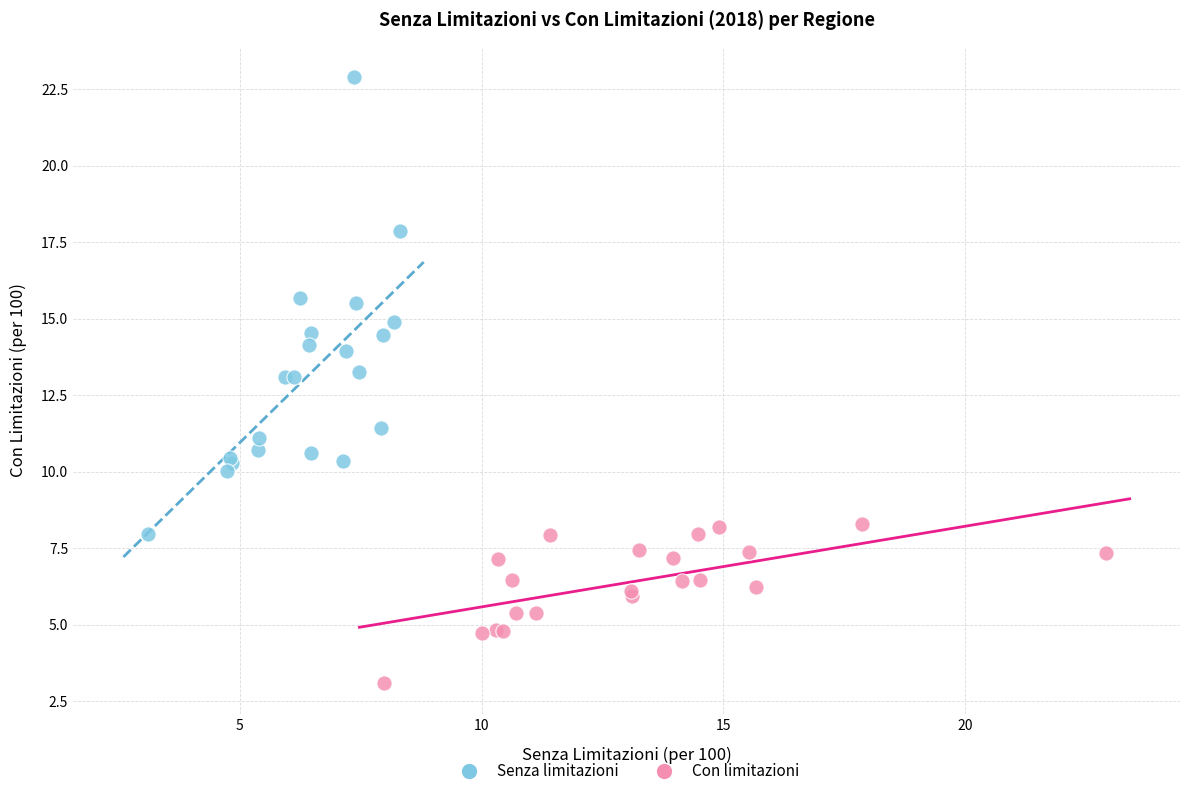

Which series reaches the maximum Y coordinate?

Senza limitazioni